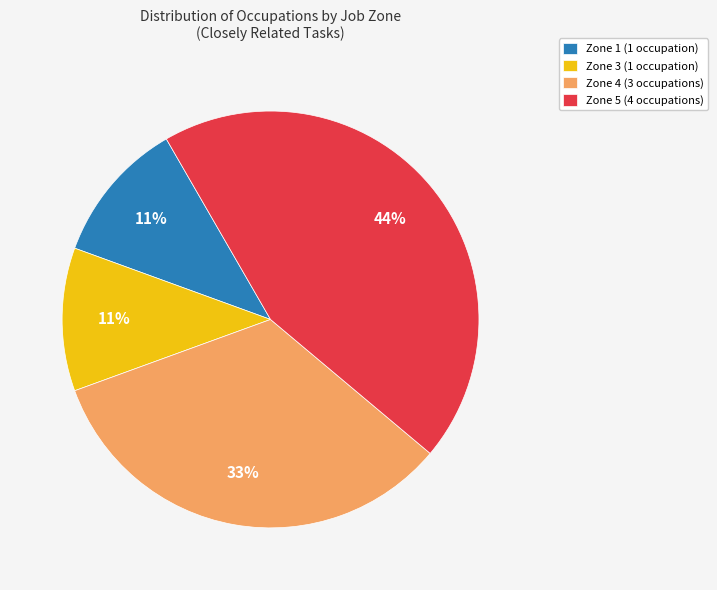

How many slices are in this pie chart?

4